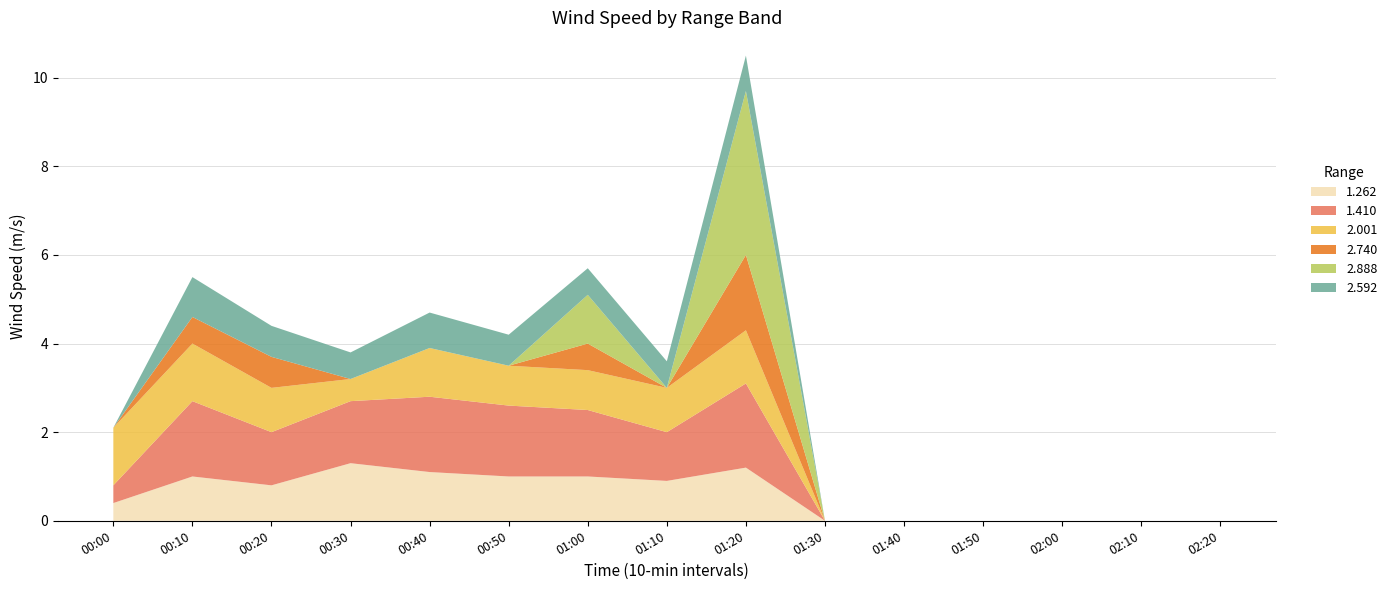

Reading right to left, what are all the values shown in this chart?

1.262: 0.0	0.0	0.0	0.0	0.0	0.0	1.2	0.9	1.0	1.0	1.1	1.3	0.8	1.0	0.4
1.410: 0.0	0.0	0.0	0.0	0.0	0.0	1.9	1.1	1.5	1.6	1.7	1.4	1.2	1.7	0.4
2.001: 0.0	0.0	0.0	0.0	0.0	0.0	1.2	1.0	0.9	0.9	1.1	0.5	1.0	1.3	1.3
2.740: 0.0	0.0	0.0	0.0	0.0	0.0	1.7	0.0	0.6	0.0	0.0	0.0	0.7	0.6	0.0
2.888: 0.0	0.0	0.0	0.0	0.0	0.0	3.7	0.0	1.1	0.0	0.0	0.0	0.0	0.0	0.0
2.592: 0.0	0.0	0.0	0.0	0.0	0.0	0.8	0.6	0.6	0.7	0.8	0.6	0.7	0.9	0.0